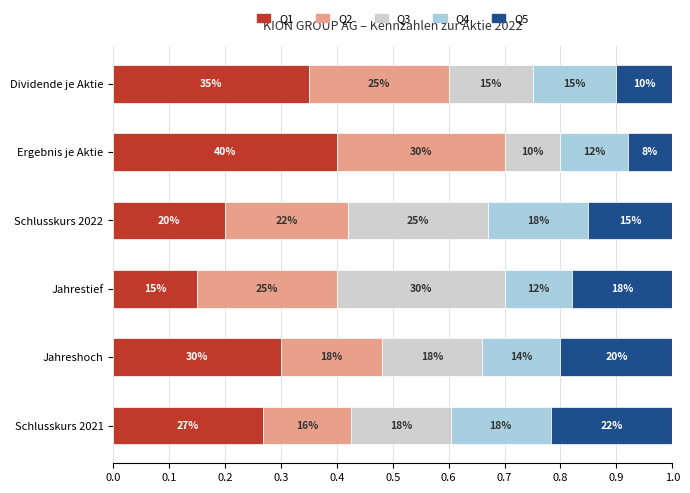

What are all the series names shown in the legend?

Q1, Q2, Q3, Q4, Q5